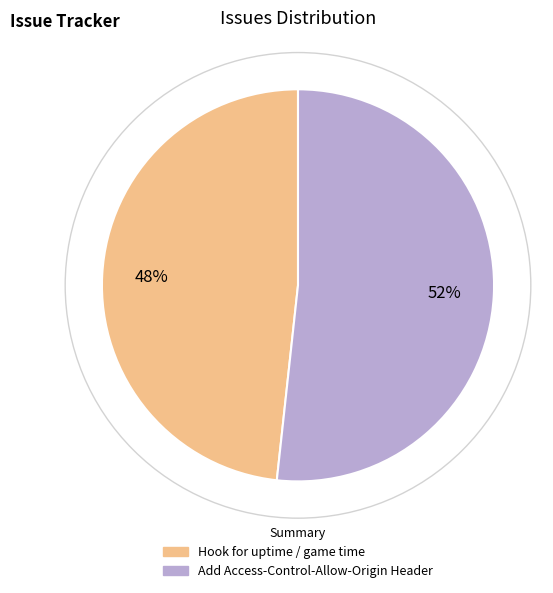

Which has a higher value, Add Access-Control-Allow-Origin Header or Hook for uptime / game time?

Add Access-Control-Allow-Origin Header